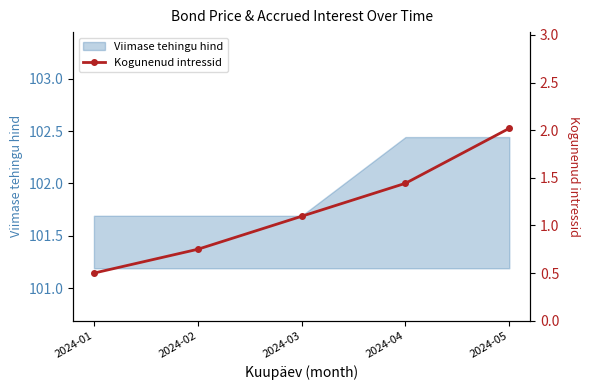

How many data points are less than 1?

2